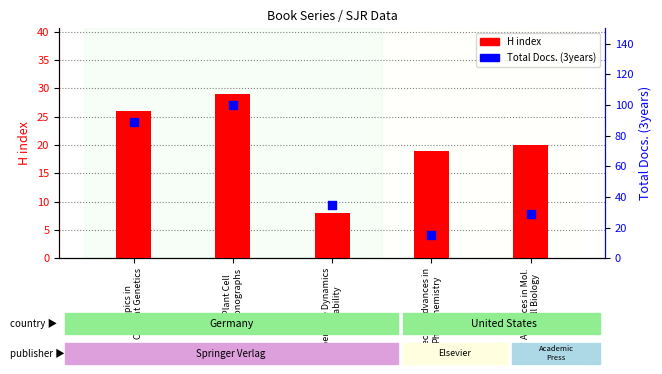

Is the value of Total Docs. (3years) at Recent Advances in
Phytochemistry greater than the value of H index at Advances in Mol.
& Cell Biology?

No